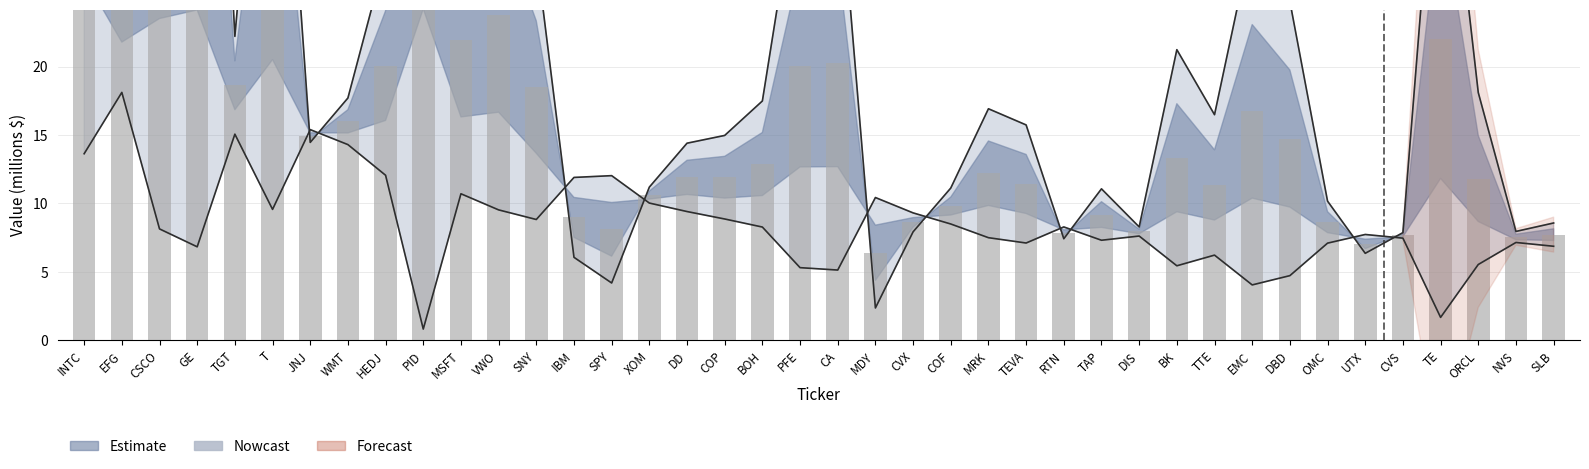

Where does the data first go above 17?

INTC